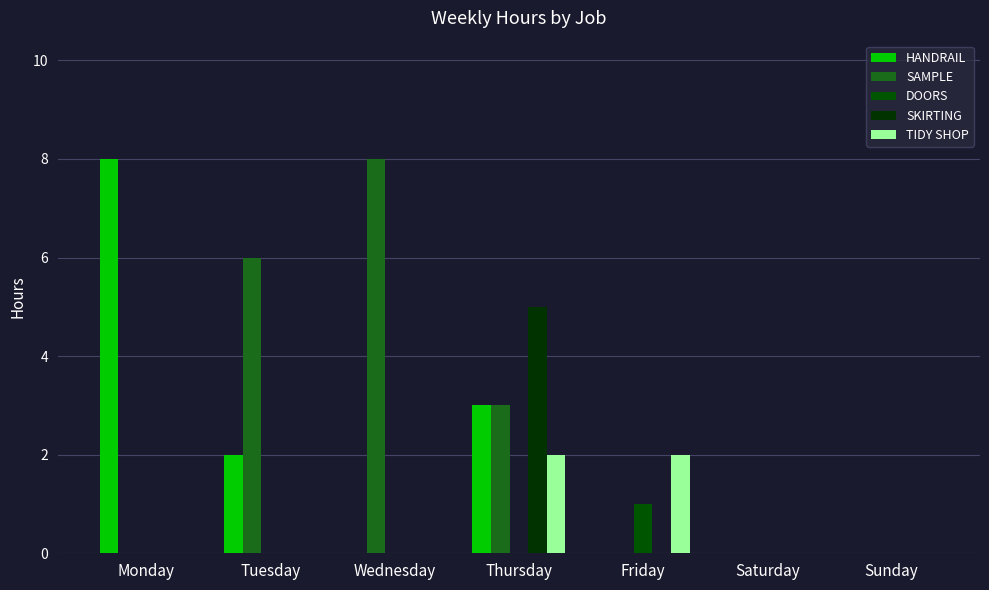

Between Thursday and Wednesday, which is larger?

Thursday